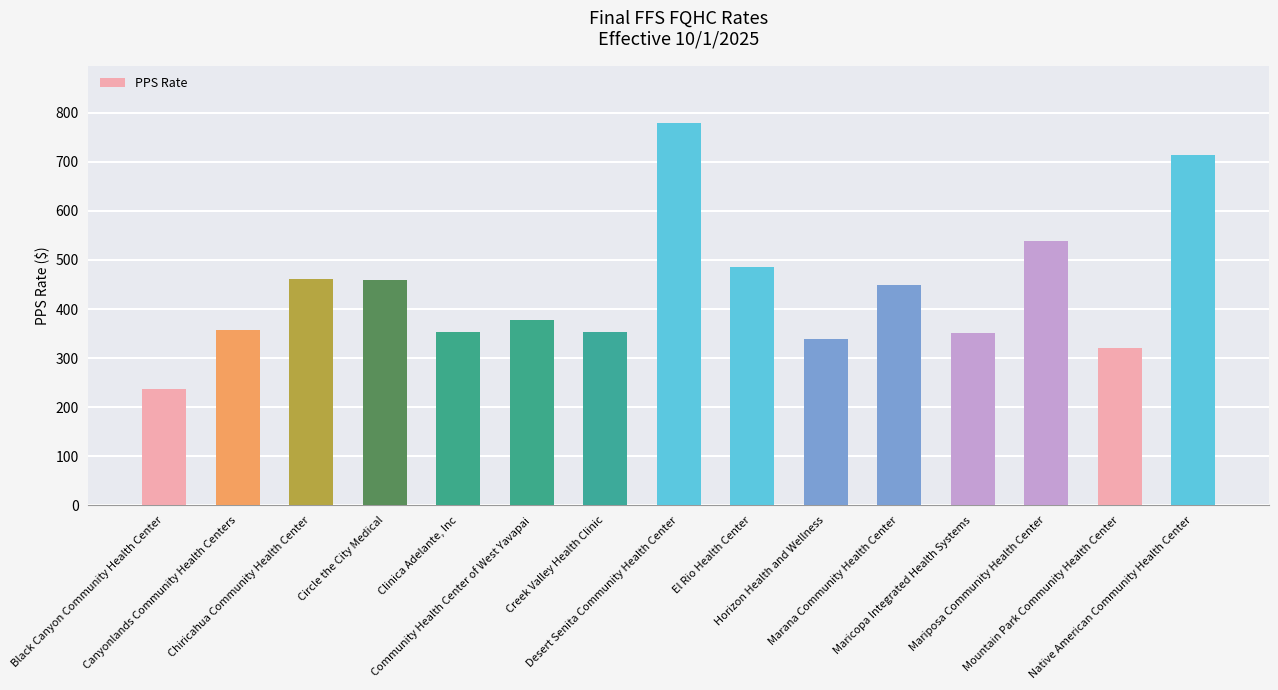

Between Creek Valley Health Clinic and Chiricahua Community Health Center, which is larger?

Chiricahua Community Health Center